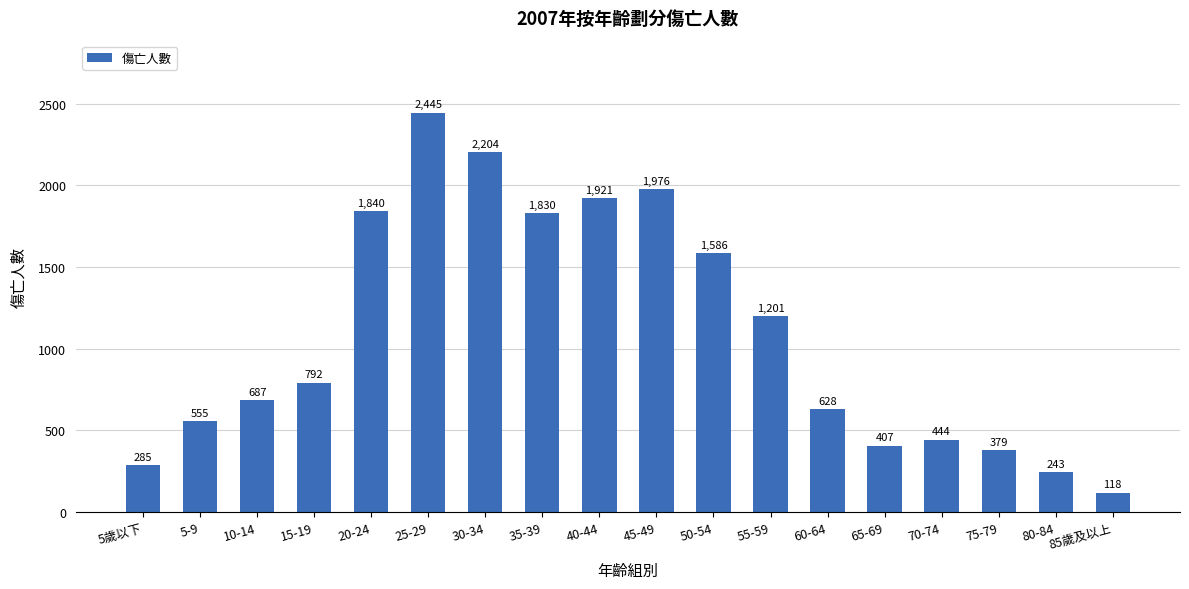

What is the approximate value at 45-49, to the nearest 50?

2000